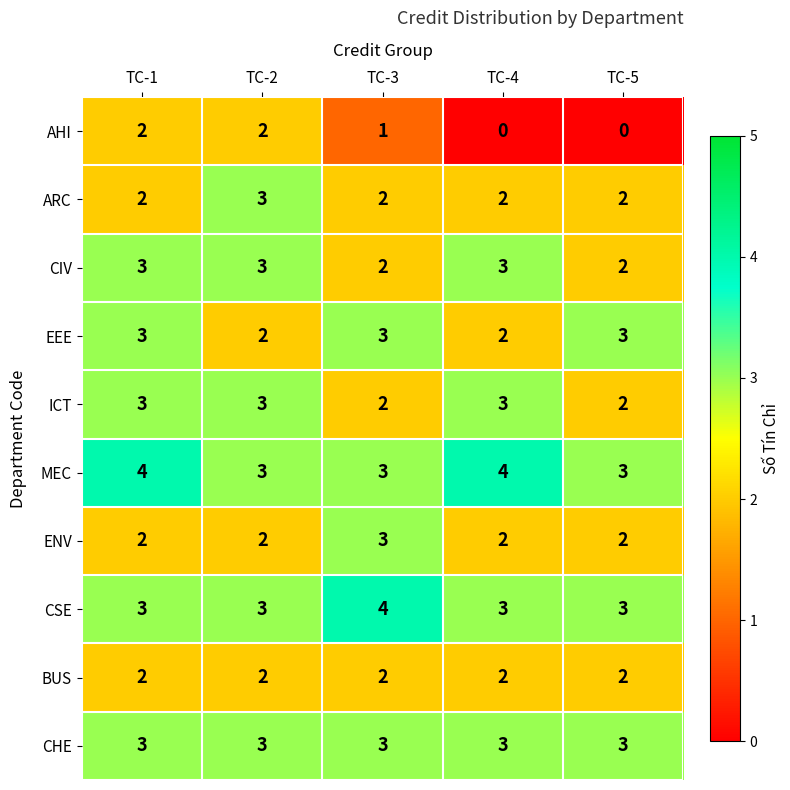

What is the maximum value shown in the chart?

4